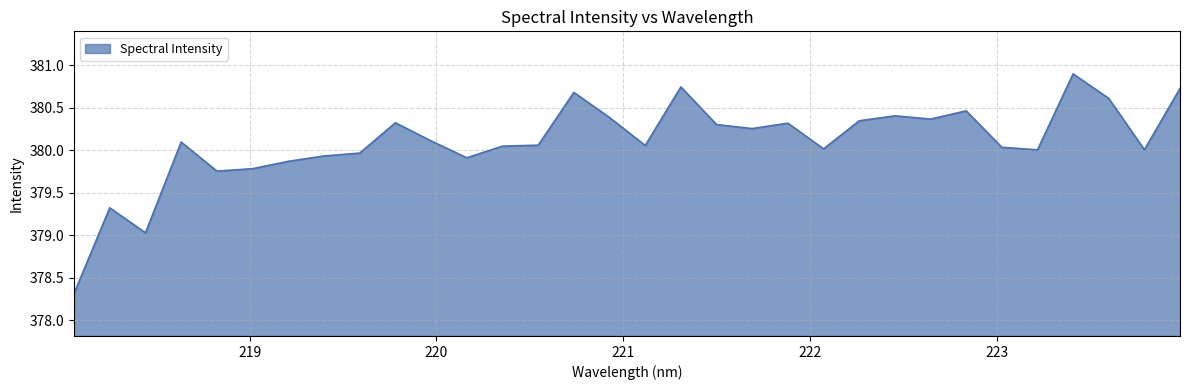

What is the maximum value shown in the chart?

380.9